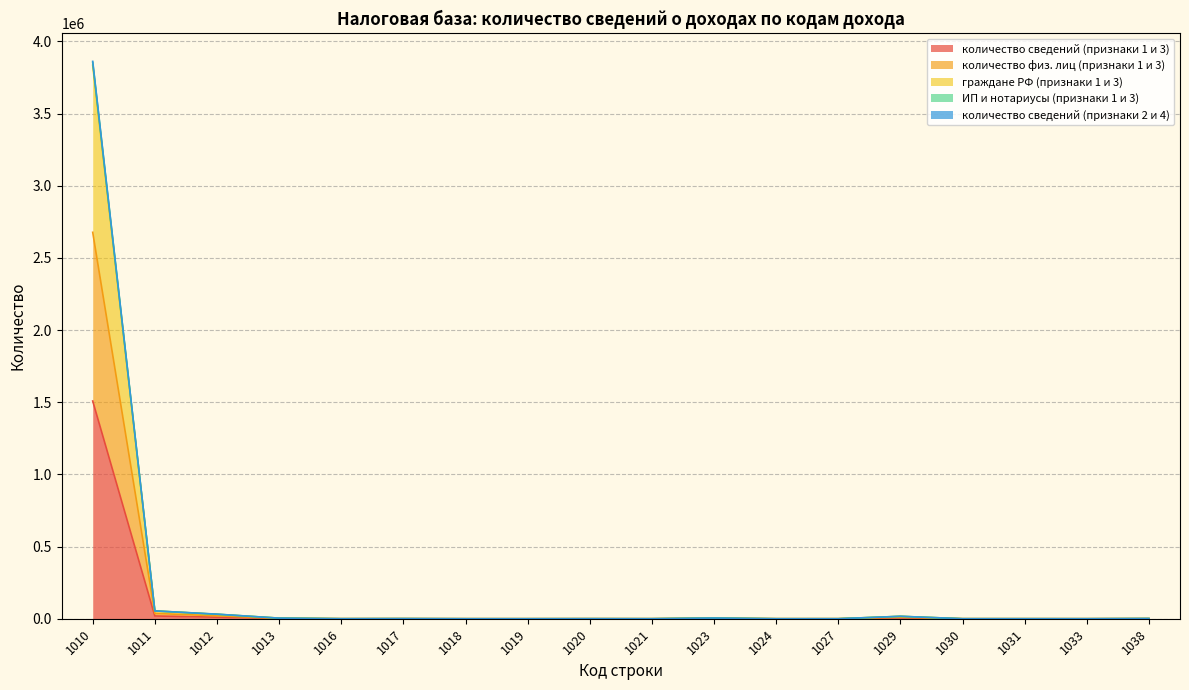

What is the difference between the ИП и нотариусы (признаки 1 и 3) values at 1018 and 1029?

16298